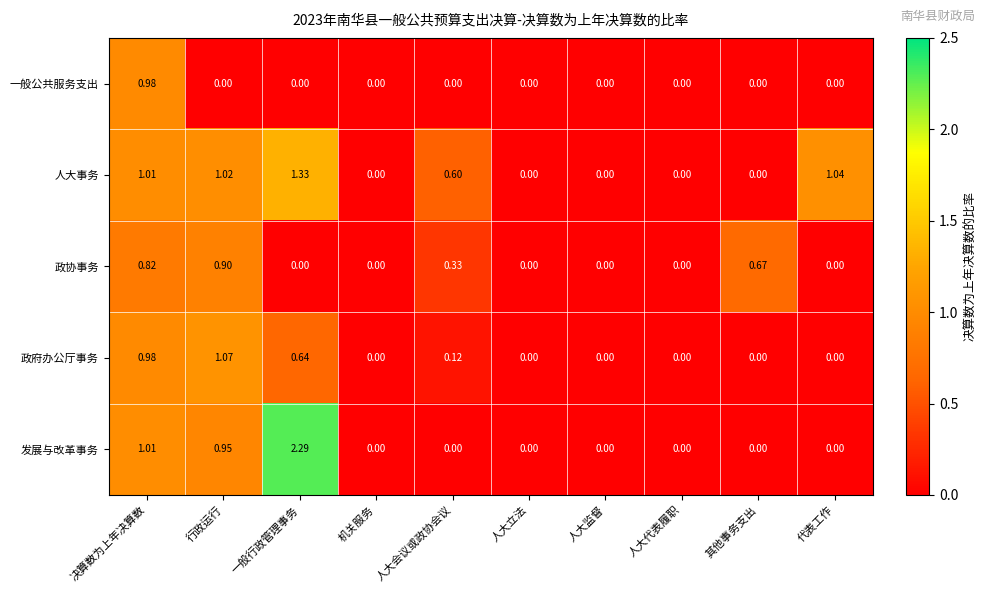

Rank the series by their maximum value, from highest to lowest.

发展与改革事务, 人大事务, 政府办公厅事务, 一般公共服务支出, 政协事务